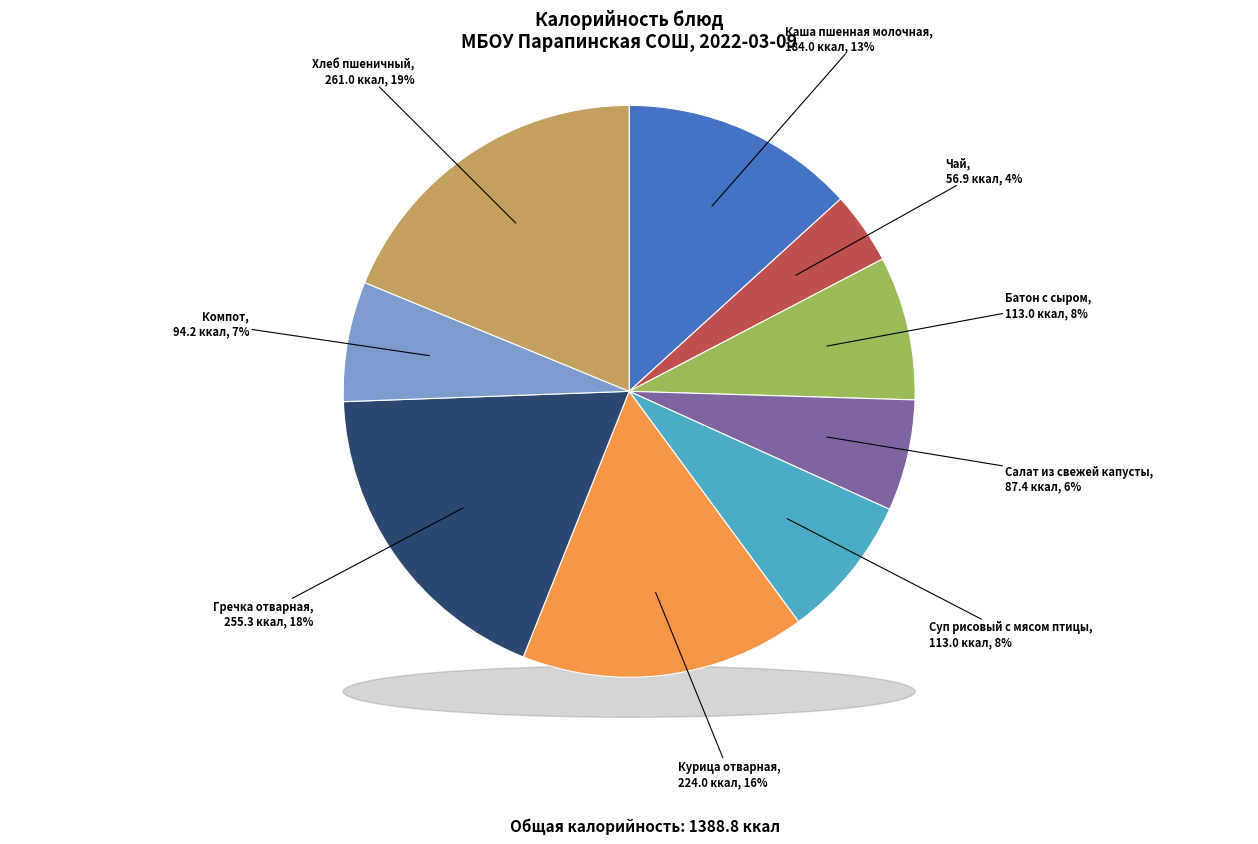

Is it true that Гречка отварная is 25% of the pie?

False